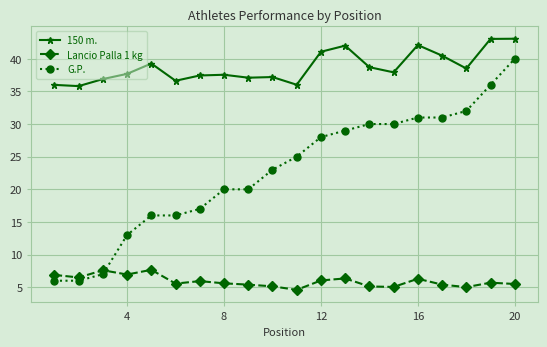

List the series in order of their overall mean, highest first.

150 m., G.P., Lancio Palla 1 kg